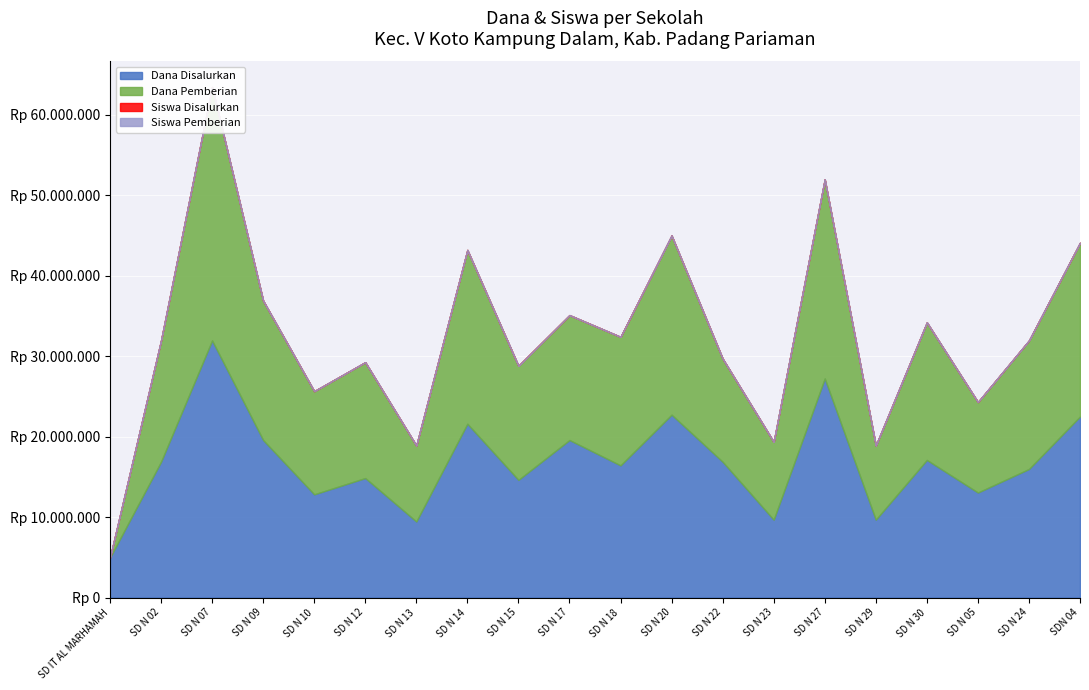

Reading right to left, list all the values displayed in this chart.

Dana Disalurkan: 22500000	15975000	13050000	17100000	9675000	27225000	9675000	16875000	22725000	16425000	19575000	14625000	21600000	9450000	14850000	12825000	19575000	31950000	16875000	4950000
Dana Pemberian: 21600000	15975000	11250000	17100000	9225000	24750000	9675000	12825000	22275000	15975000	15525000	14175000	21600000	9450000	14400000	12825000	17325000	31500000	15075000	0
Siswa Disalurkan: 52	37	30	39	25	66	24	39	53	37	46	34	51	21	35	30	47	77	40	11
Siswa Pemberian: 50	37	26	39	24	60	24	30	52	36	37	33	51	21	34	30	42	76	36	0